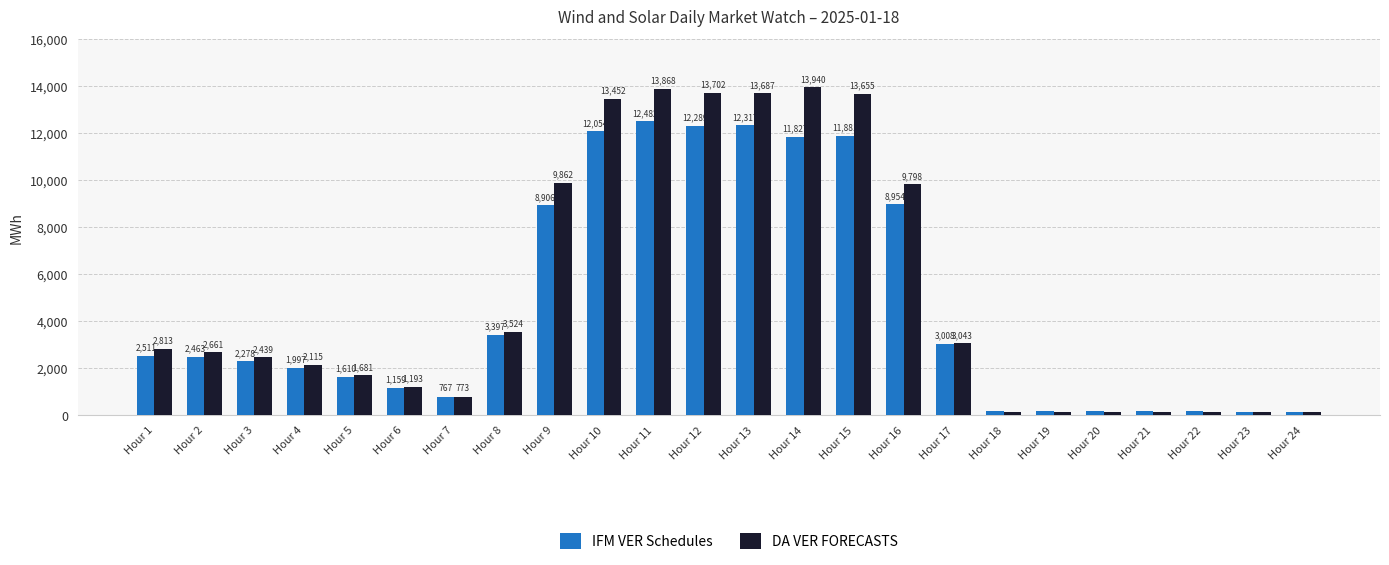

Does the chart contain stacked bars?

No